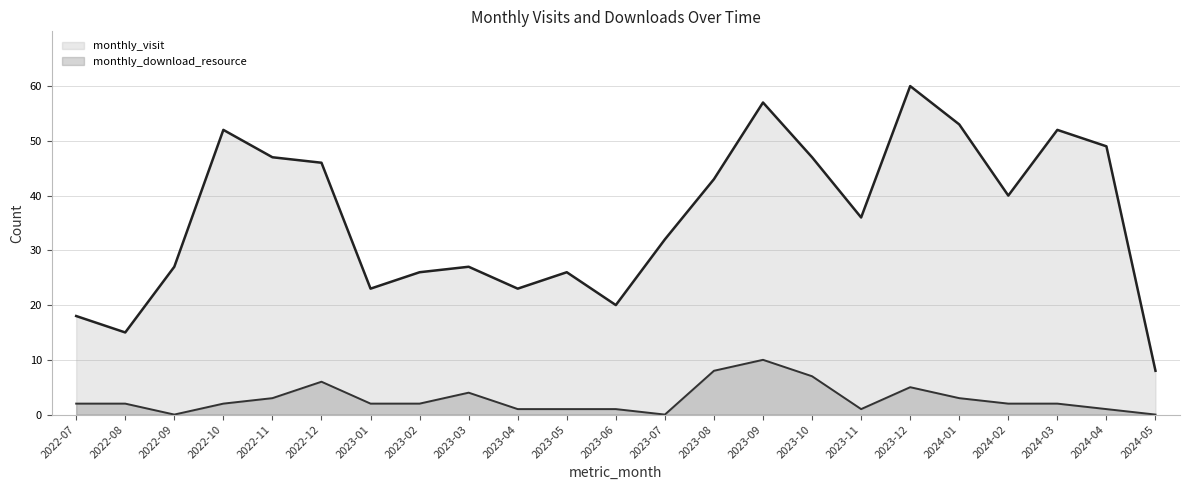

Where is the first local maximum for monthly_download_resource?

2022-12